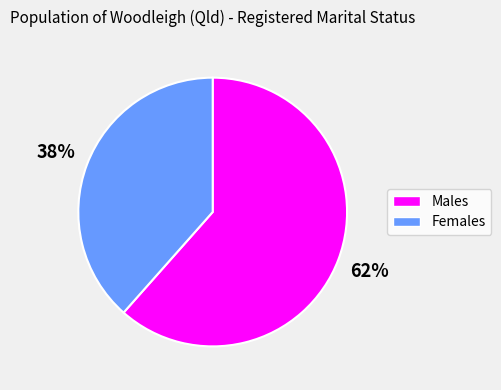

Is Males the majority of the pie?

Yes